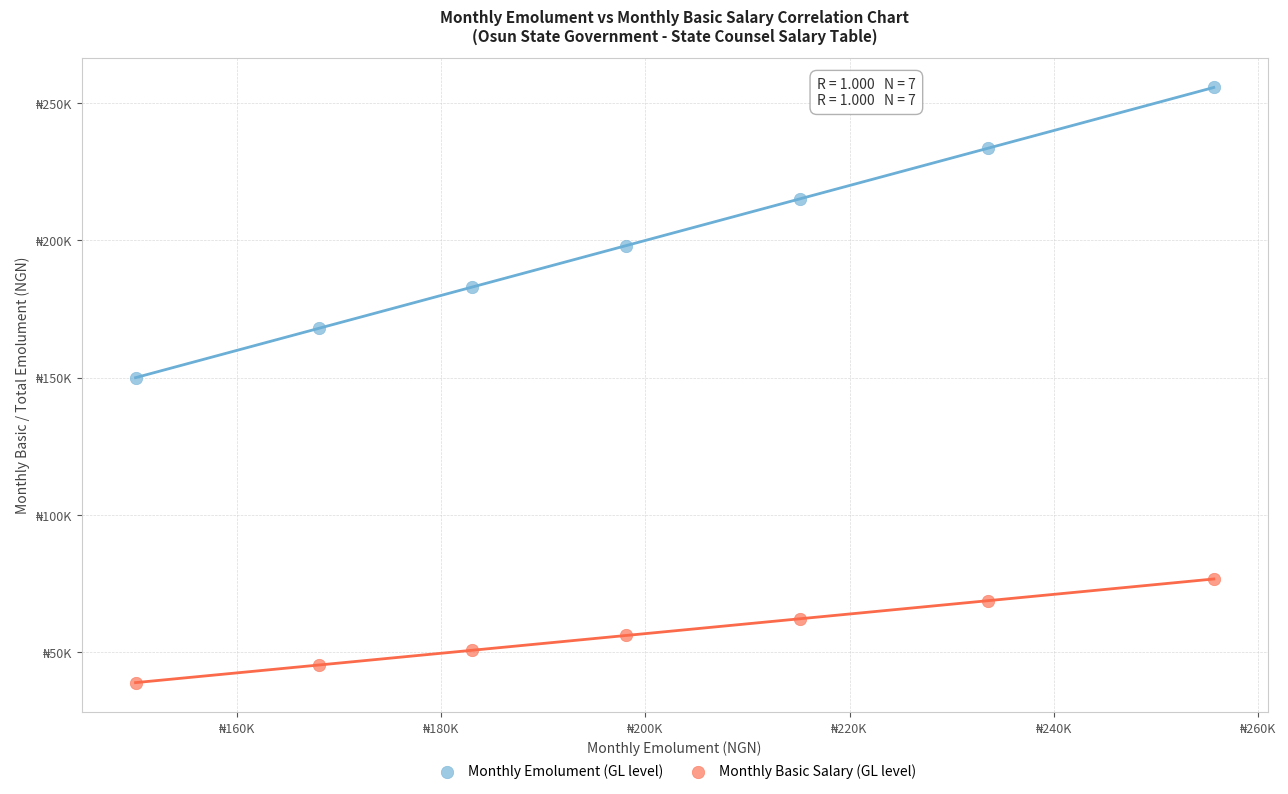

Which series contains the highest Y value?

Monthly Emolument (GL level)